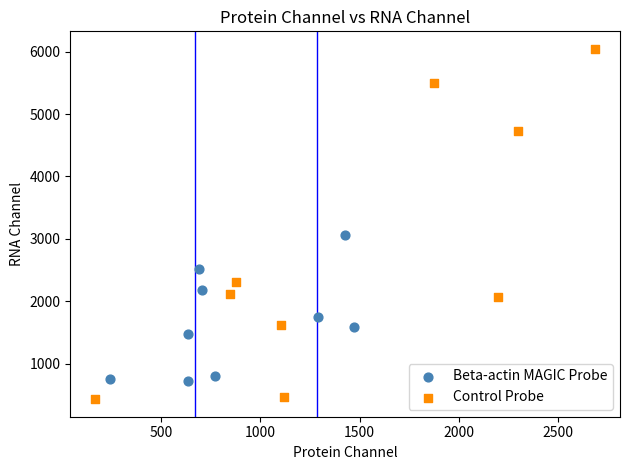

Which series reaches the maximum Y coordinate?

Control Probe